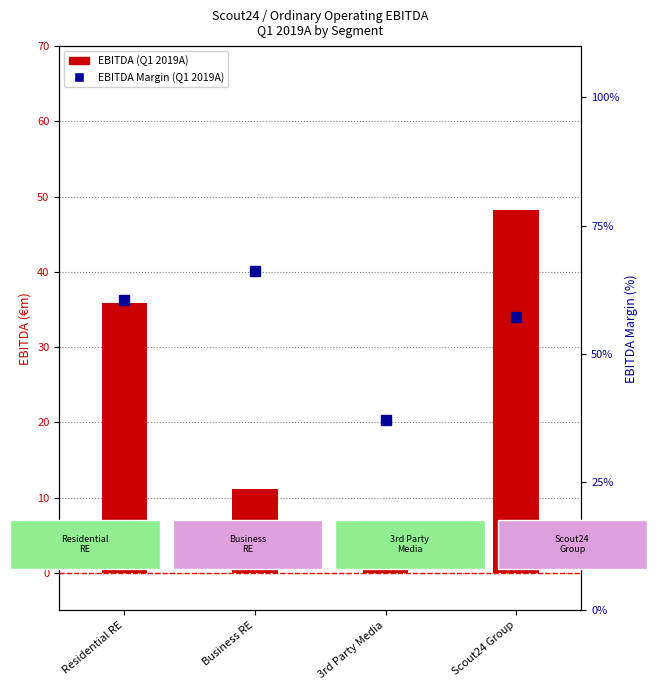

What is the spread (max minus min) of values at Residential RE?

24.8